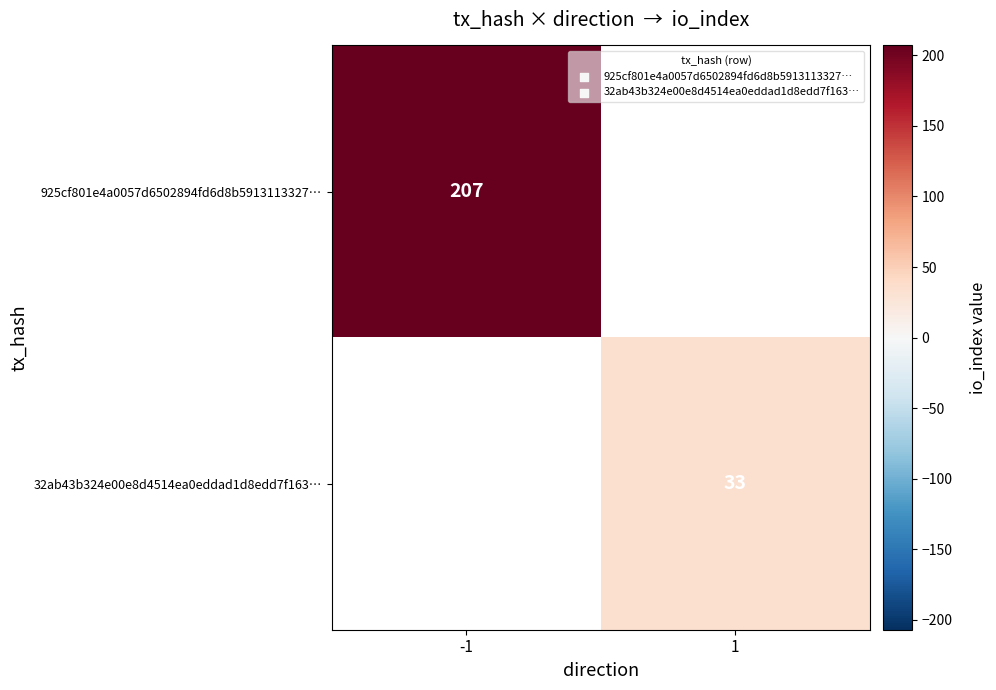

True or false: 925cf801e4a0057d6502894fd6d8b5913113327… has a value of 207 at -1.

True